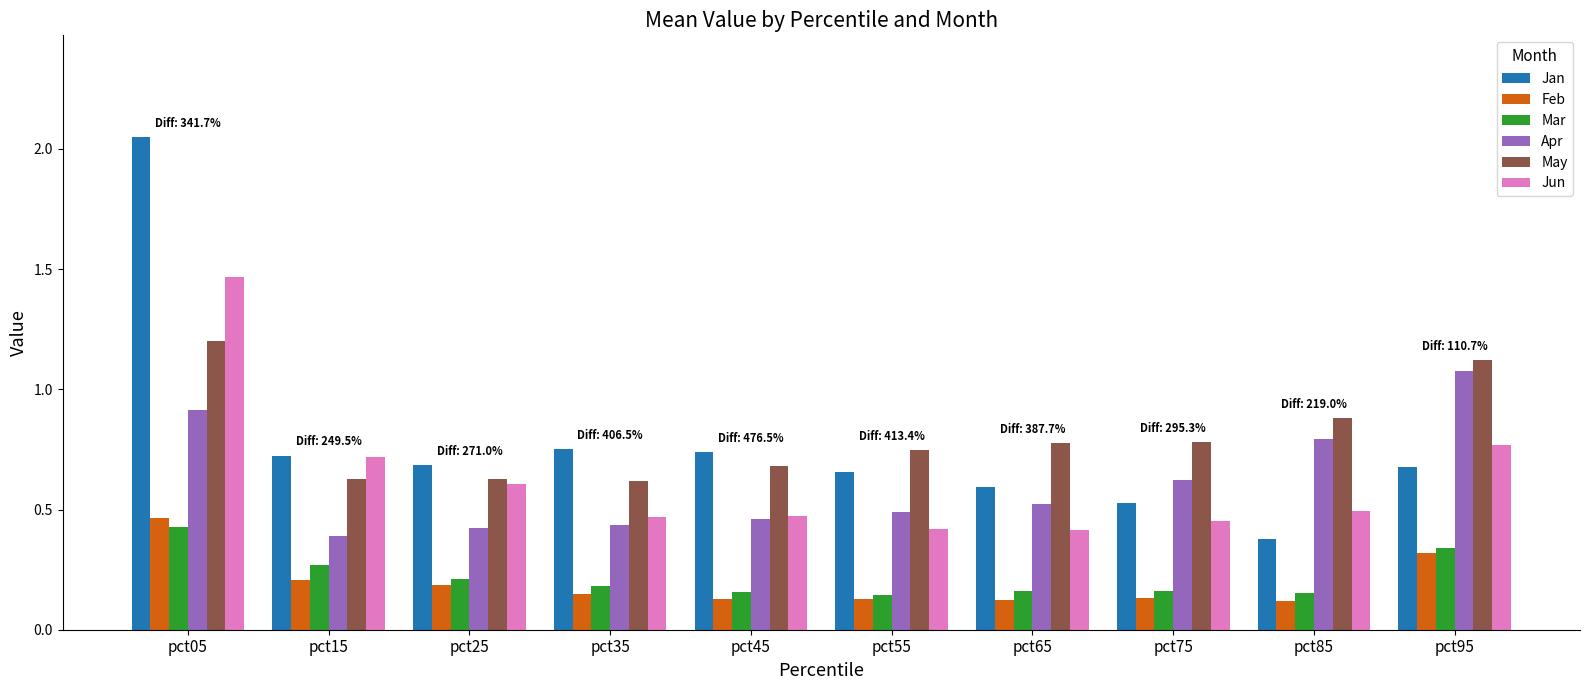

What is the total value across all series at pct45?

2.6